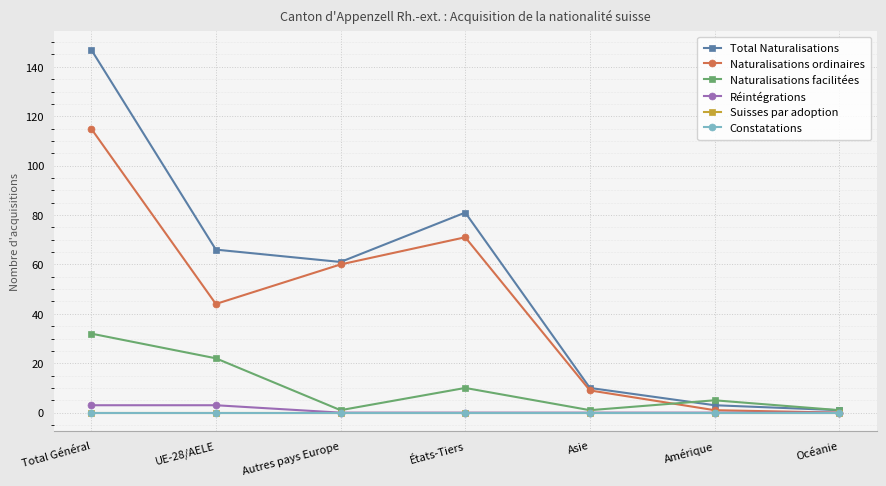

Count the number of categories in the chart.

7